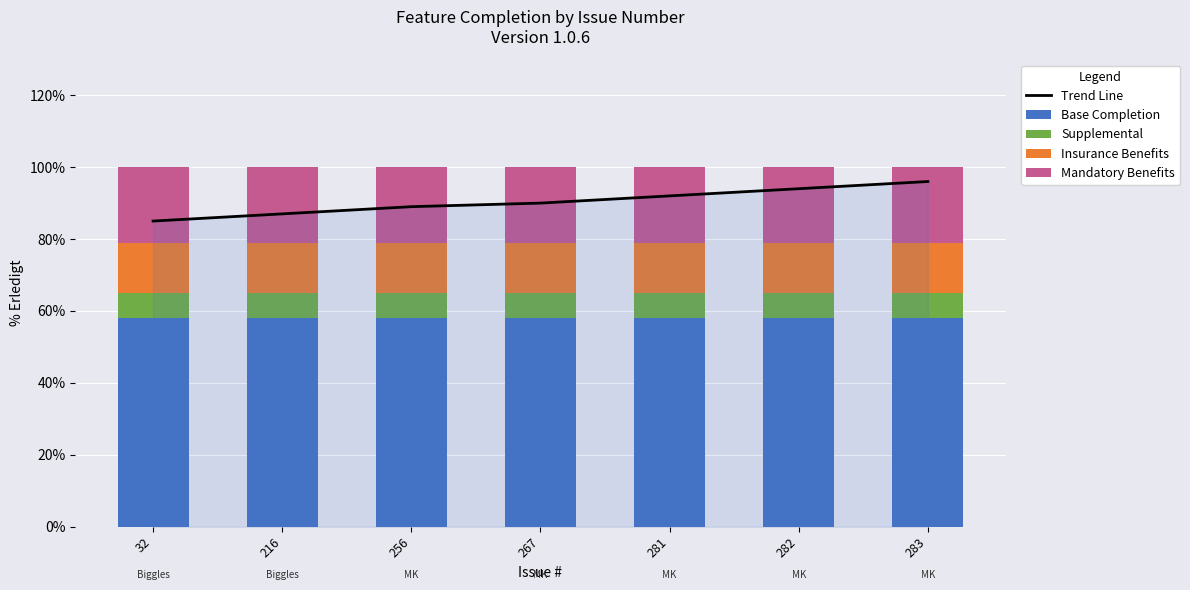

Reading left to right, extract all data points from this chart.

Trend Line: 85.0	87.0	89.0	90.0	92.0	94.0	96.0
Base Completion: 58.0	58.0	58.0	58.0	58.0	58.0	58.0
Supplemental: 7.0	7.0	7.0	7.0	7.0	7.0	7.0
Insurance Benefits: 14.0	14.0	14.0	14.0	14.0	14.0	14.0
Mandatory Benefits: 21.0	21.0	21.0	21.0	21.0	21.0	21.0